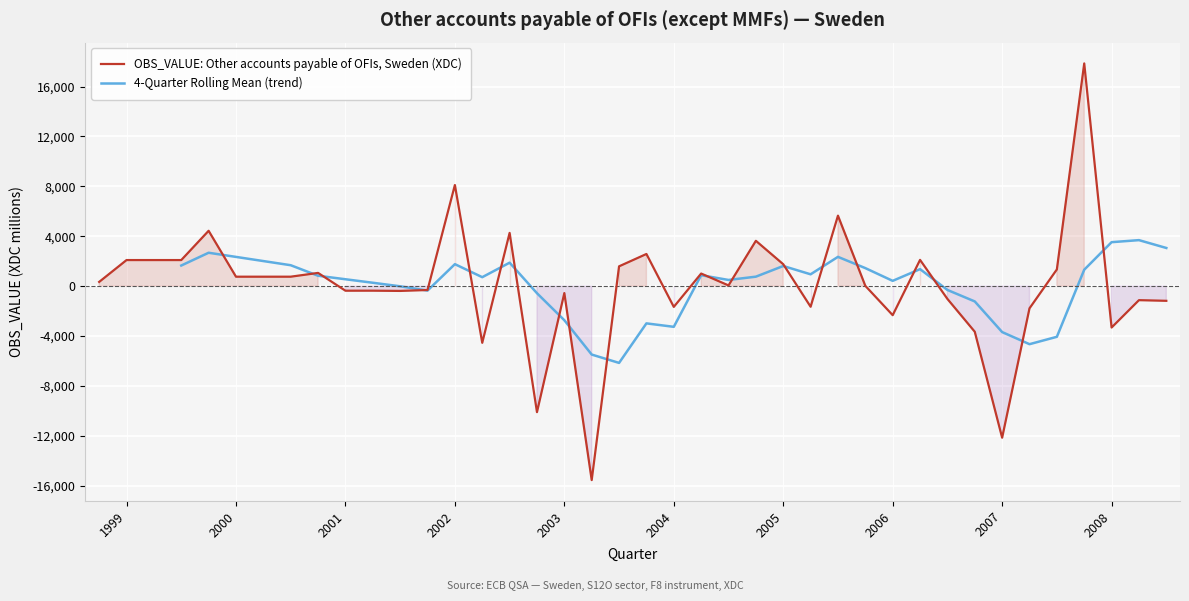

What is the highest value of the OBS_VALUE: Other accounts payable of OFIs, Sweden (XDC) series?

17850